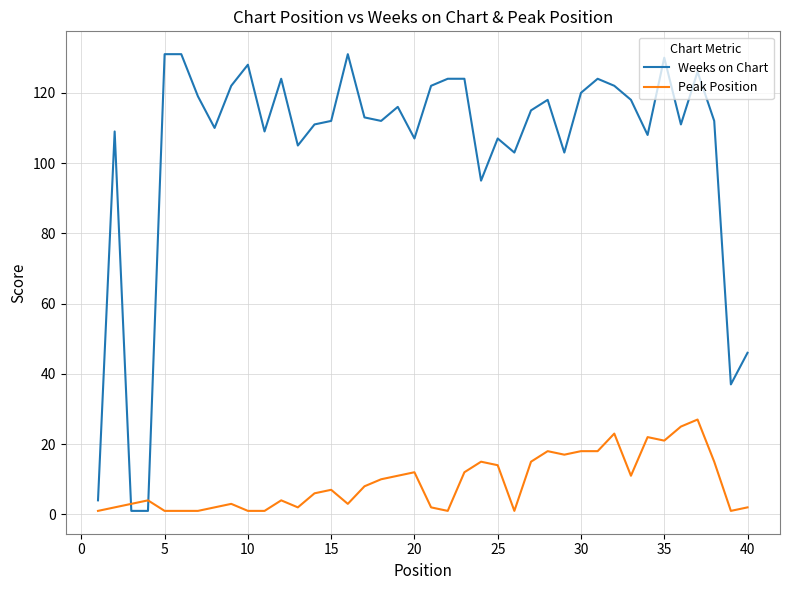

Which series has the largest total across all categories?

Weeks on Chart